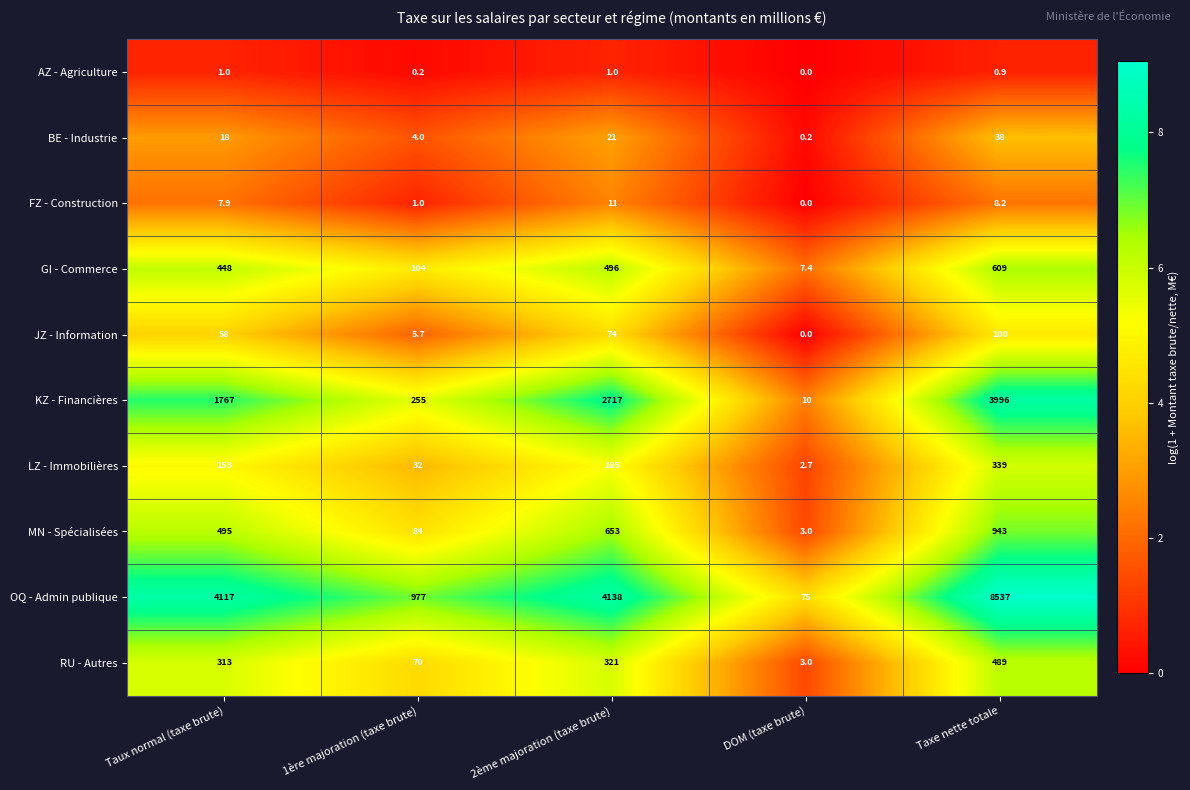

Which series changed the most between 1ère majoration (taxe brute) and DOM (taxe brute)?

OQ - Admin publique